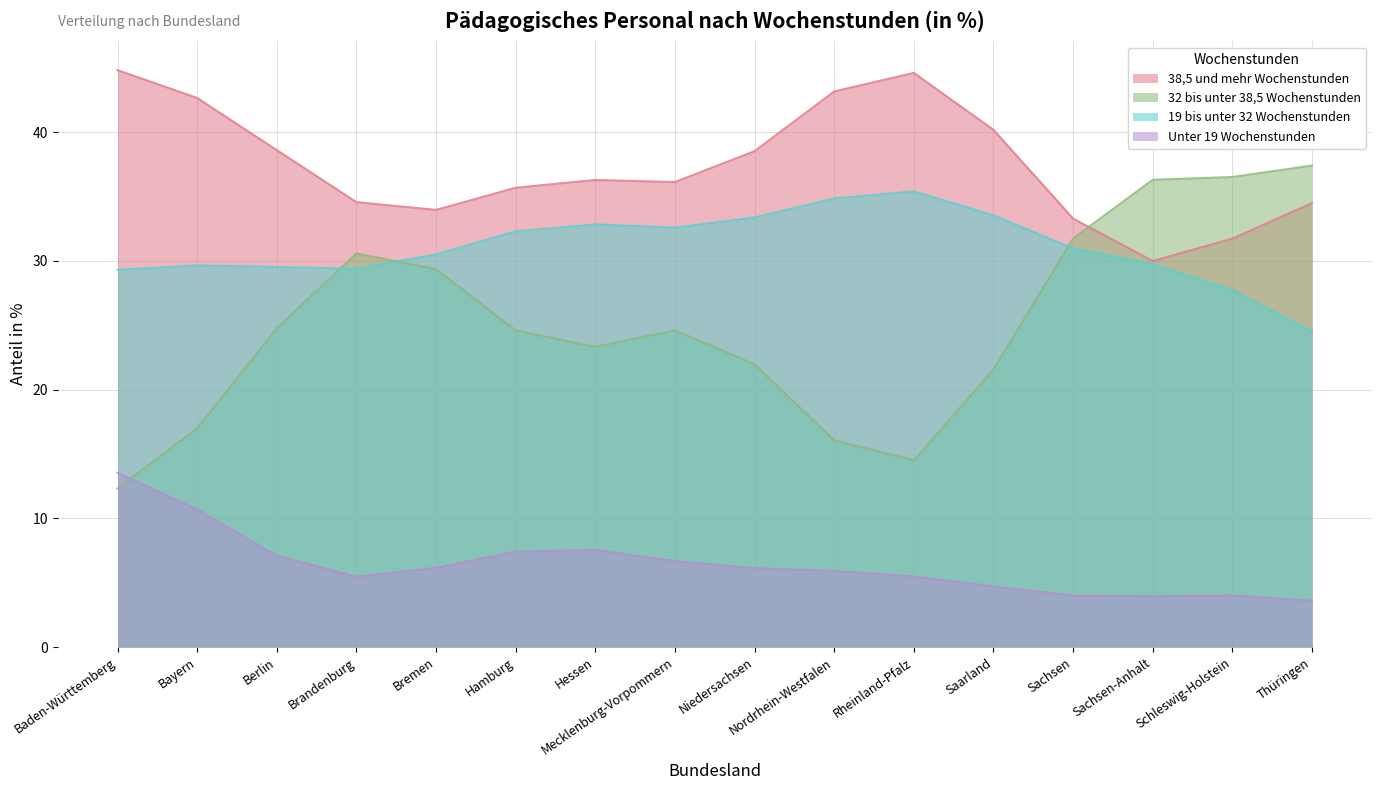

In 38,5 und mehr Wochenstunden, how many points are lower than both neighbors (excluding endpoints)?

3